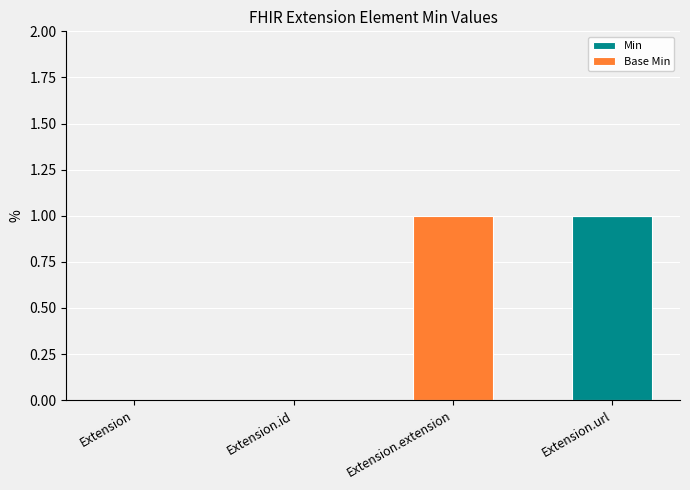

Which category has the highest value in the Min series?

Extension.url